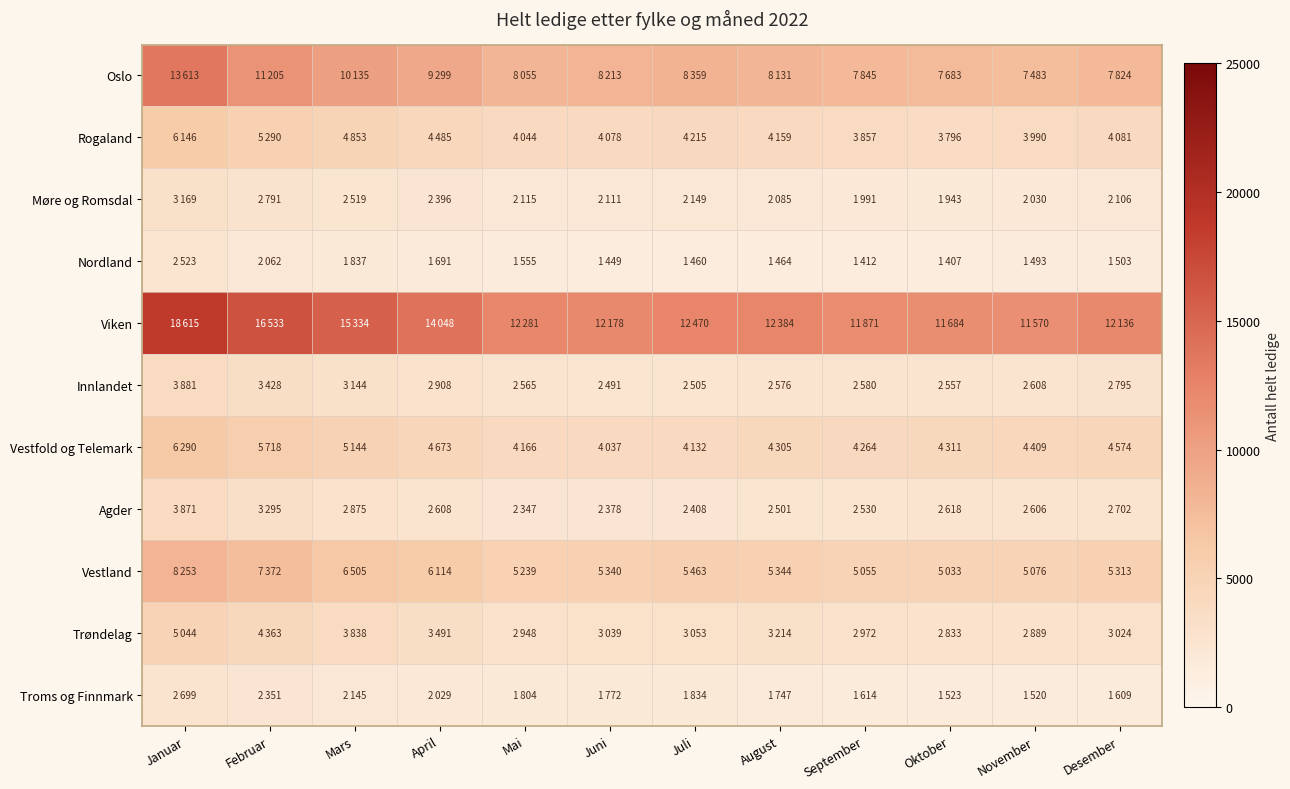

True or false: Nordland has a value of 1460 at Juli.

True